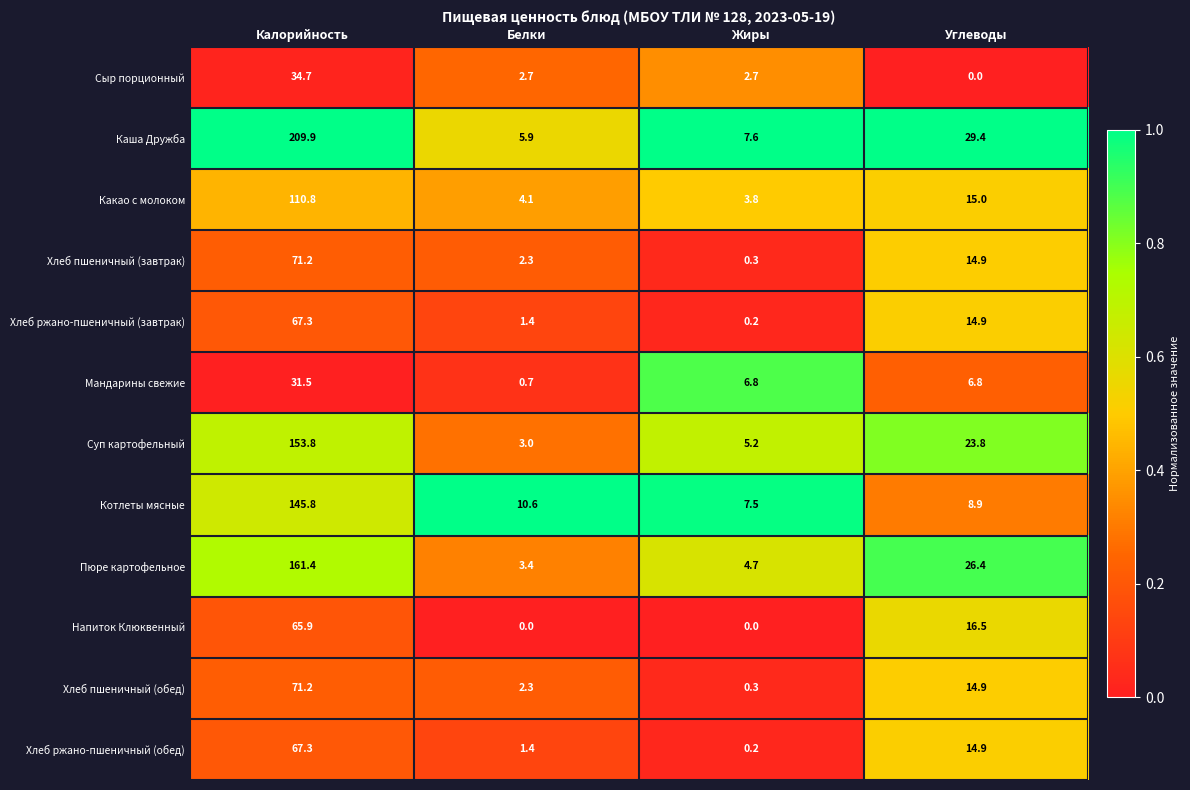

Rank the categories by Хлеб пшеничный (обед) value from lowest to highest.

Жиры, Белки, Углеводы, Калорийность